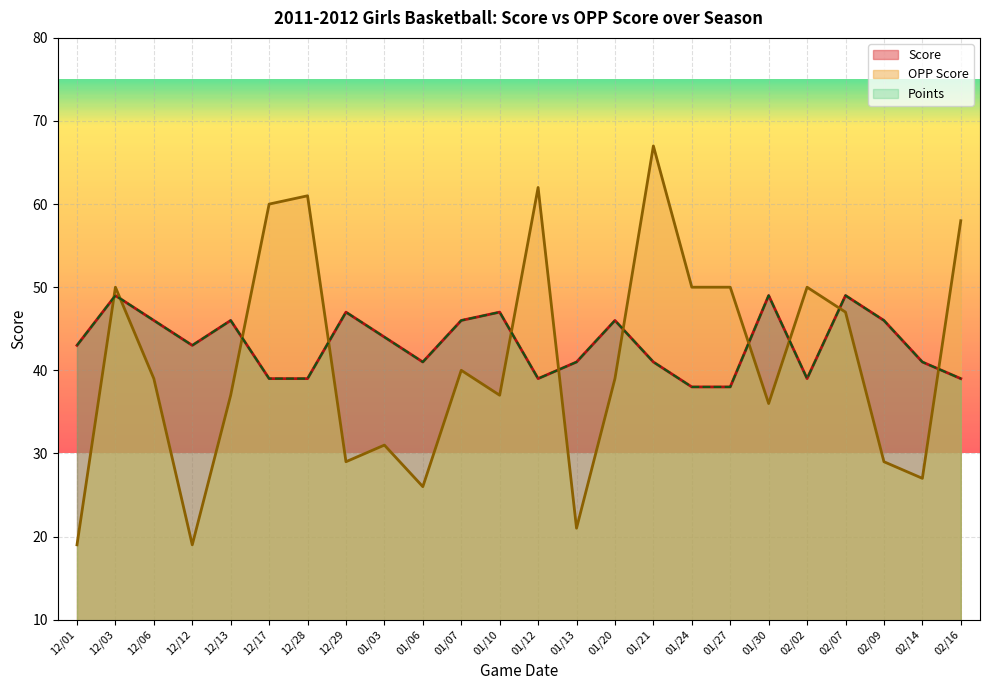

What is the label of the 19th point from the left?

01/30